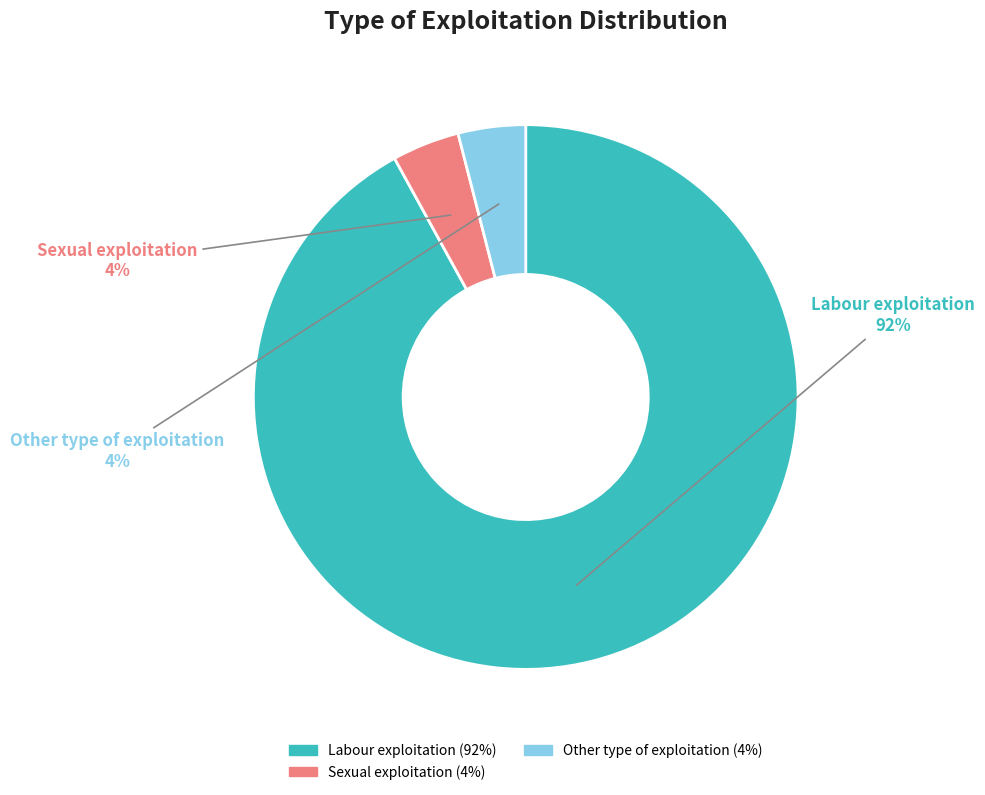

How many slices are in this pie chart?

3